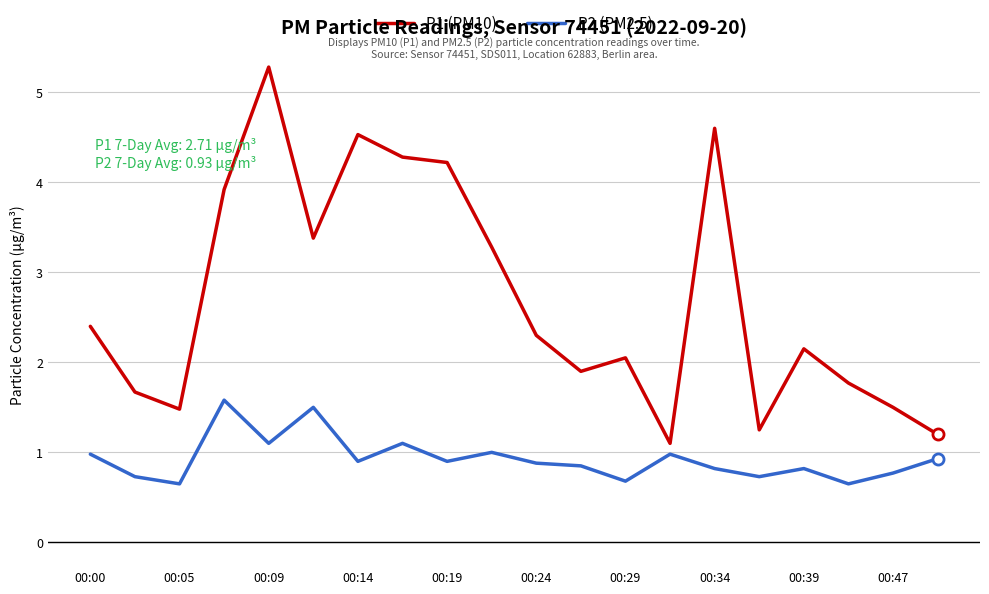

What is the minimum value for P1 (PM10)?

1.1